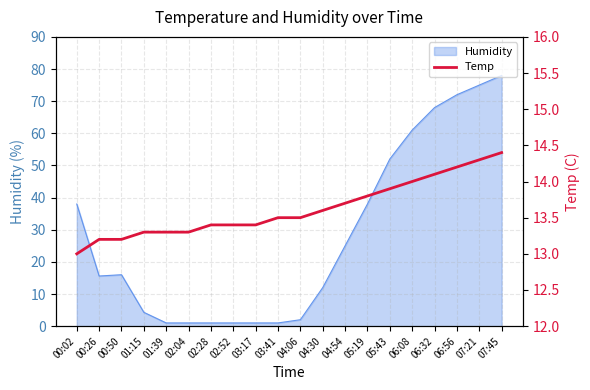

How many lines are shown in the chart?

1